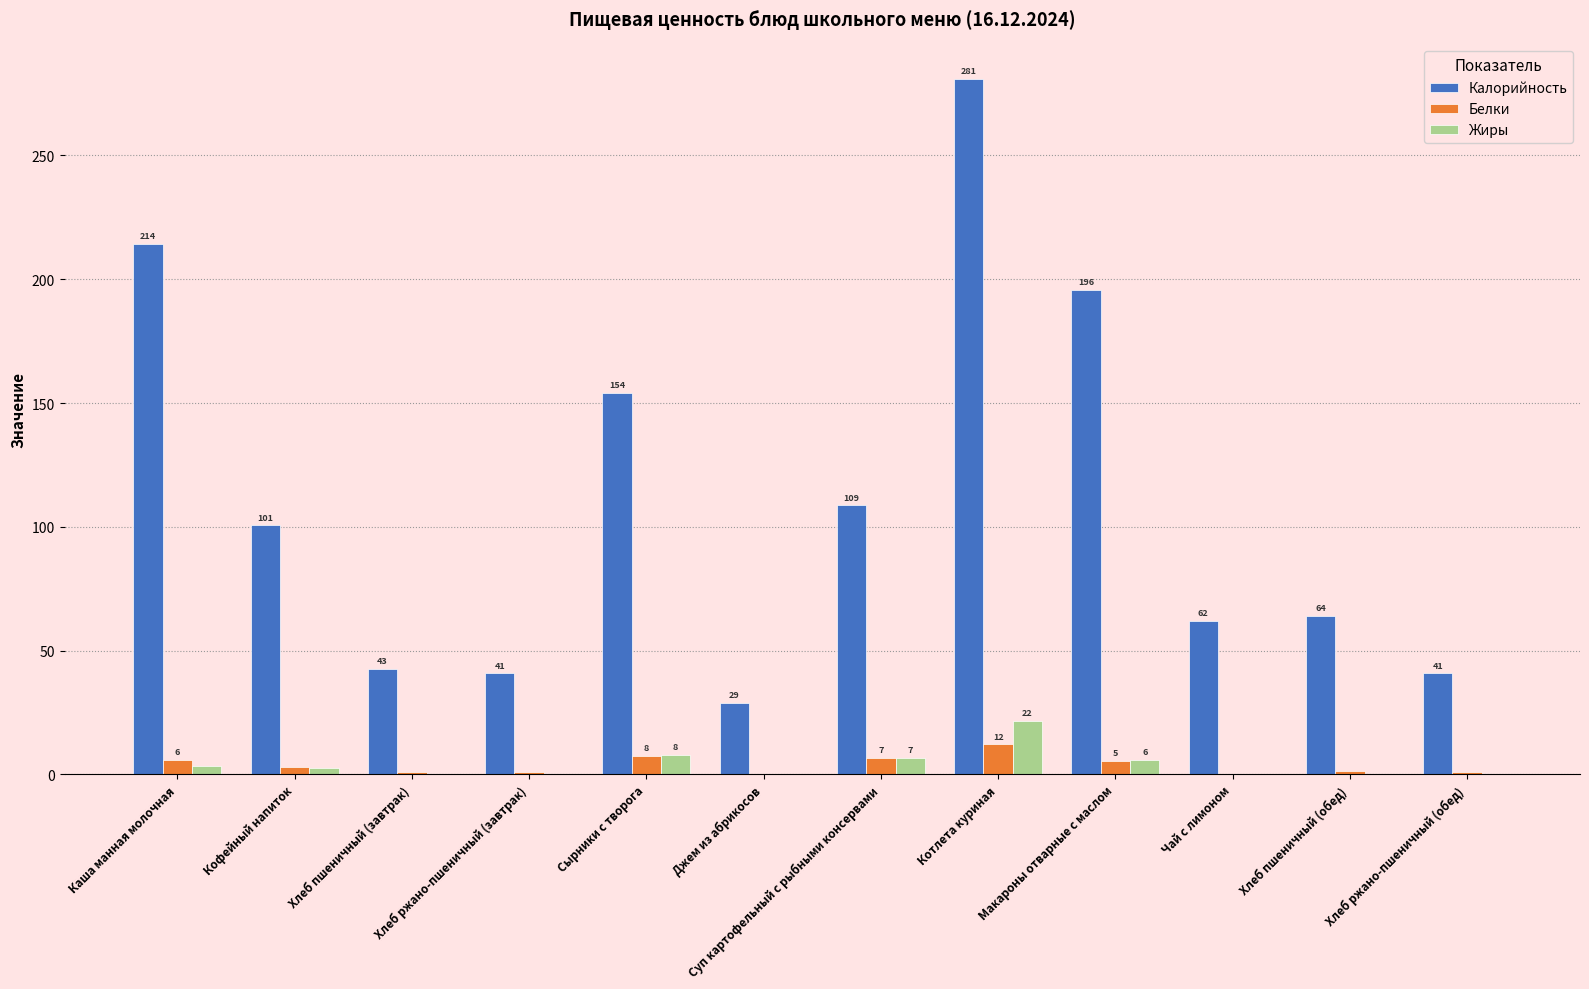

The Калорийность series shows 40.8 at Хлеб ржано-пшеничный (завтрак). True or false?

True